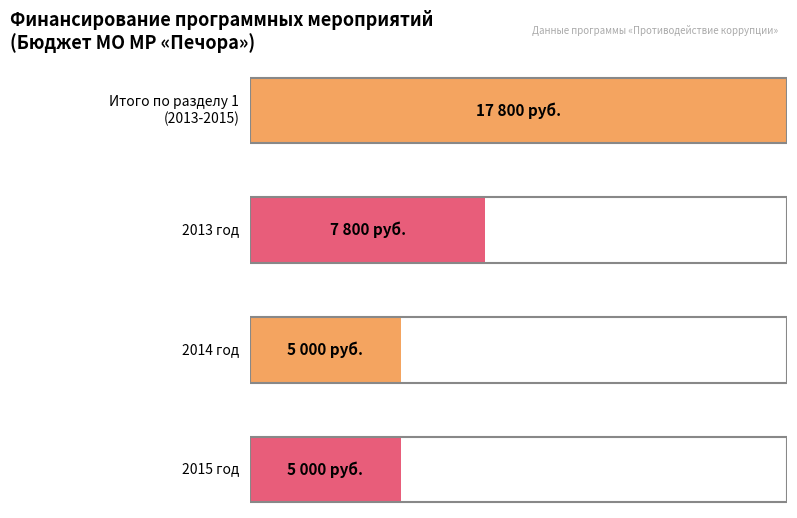

Is it true that 2013 год equals 13937 at Раздел 1?

False